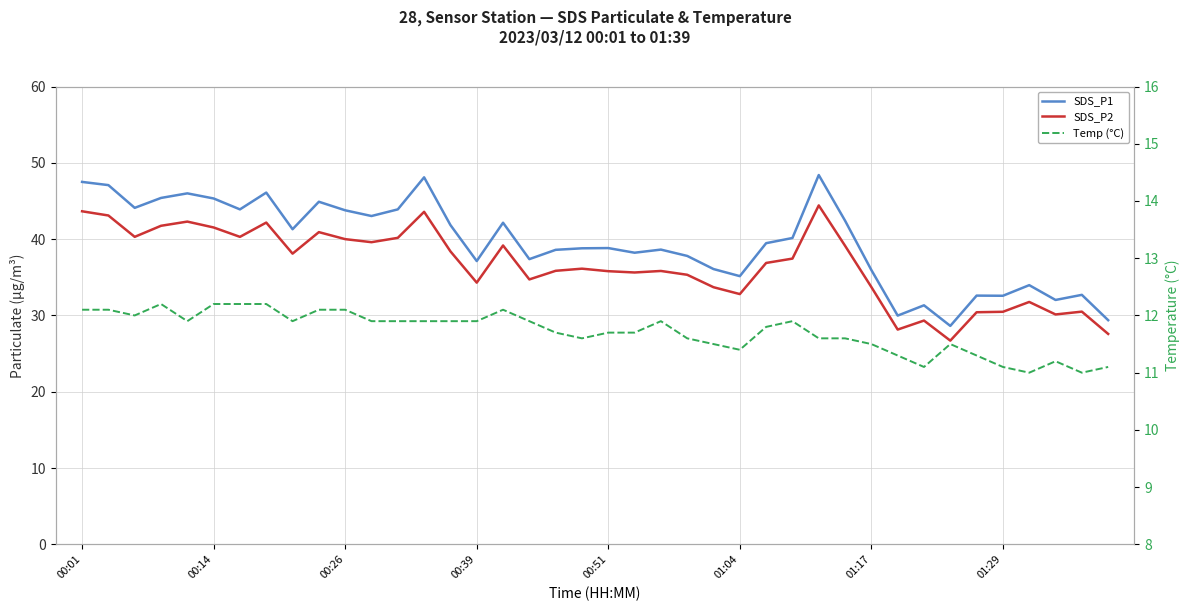

How many interior local valleys does the SDS_P1 series have?

12